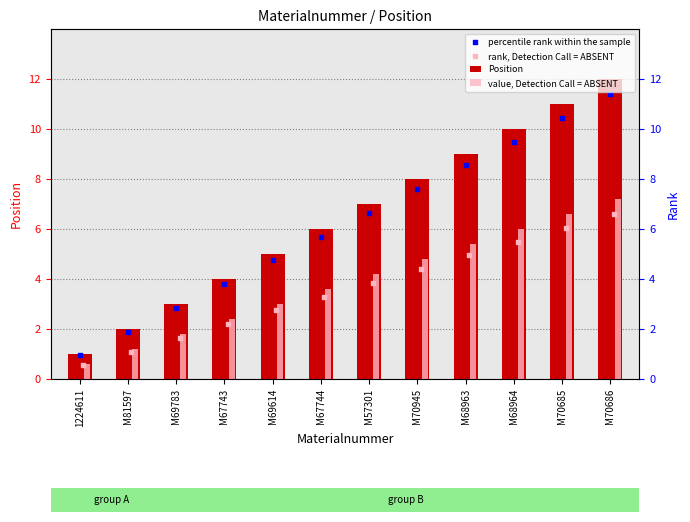

Which series reaches the maximum Y coordinate?

Position